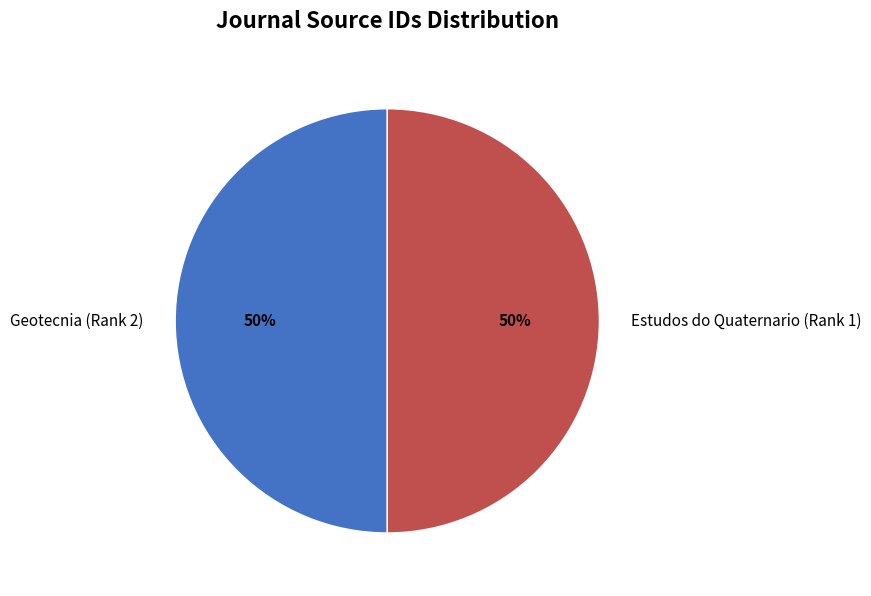

Is the sum of Estudos do Quaternario (Rank 1) and Geotecnia (Rank 2) greater than half?

Yes